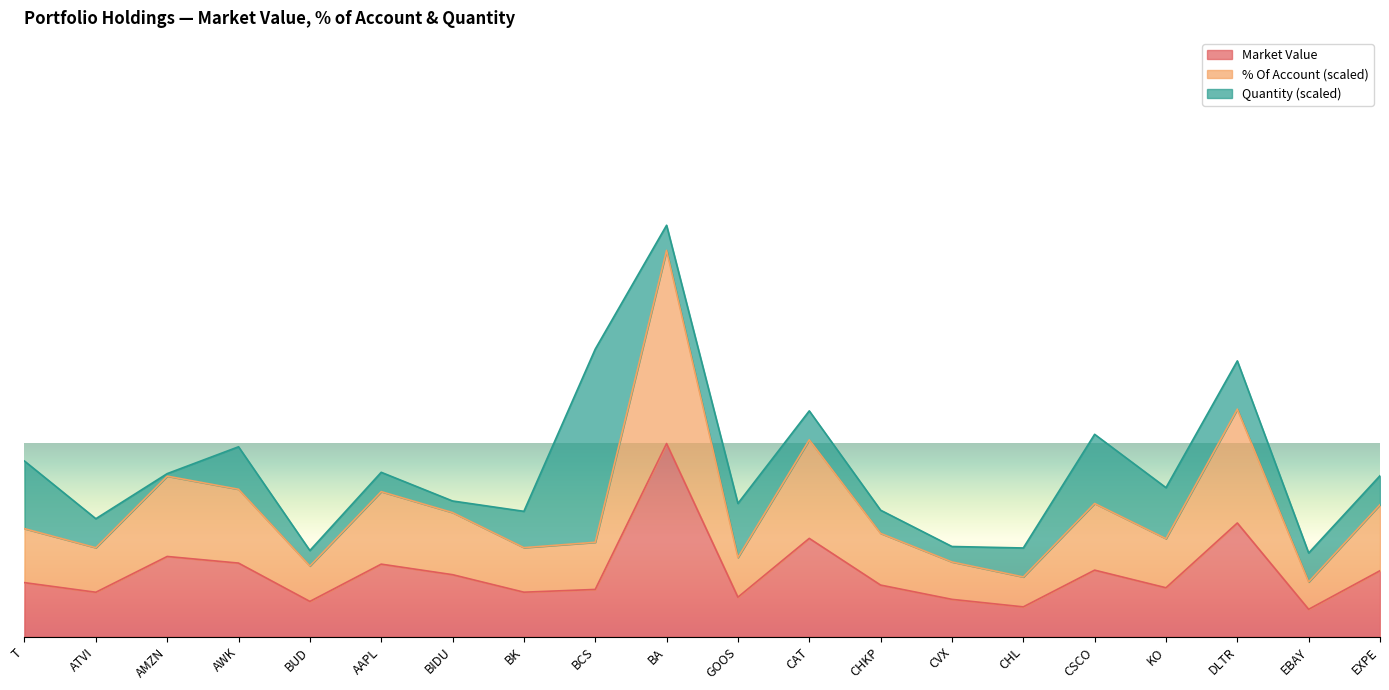

The % Of Account series shows 0.8 at ATVI. True or false?

False